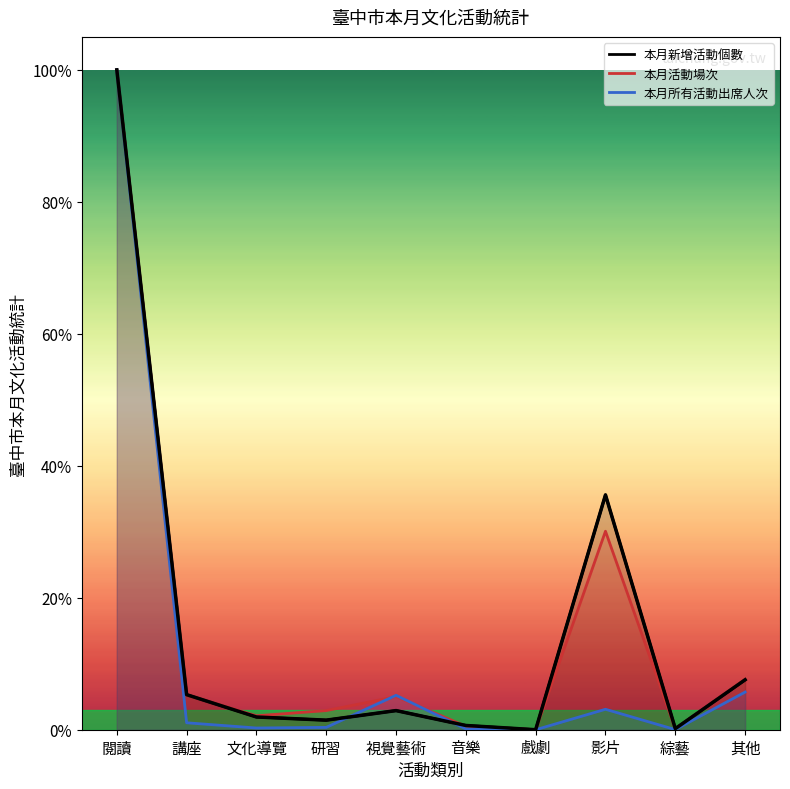

How many times do 本月新增活動個數 and 本月所有活動出席人次 cross each other?

2